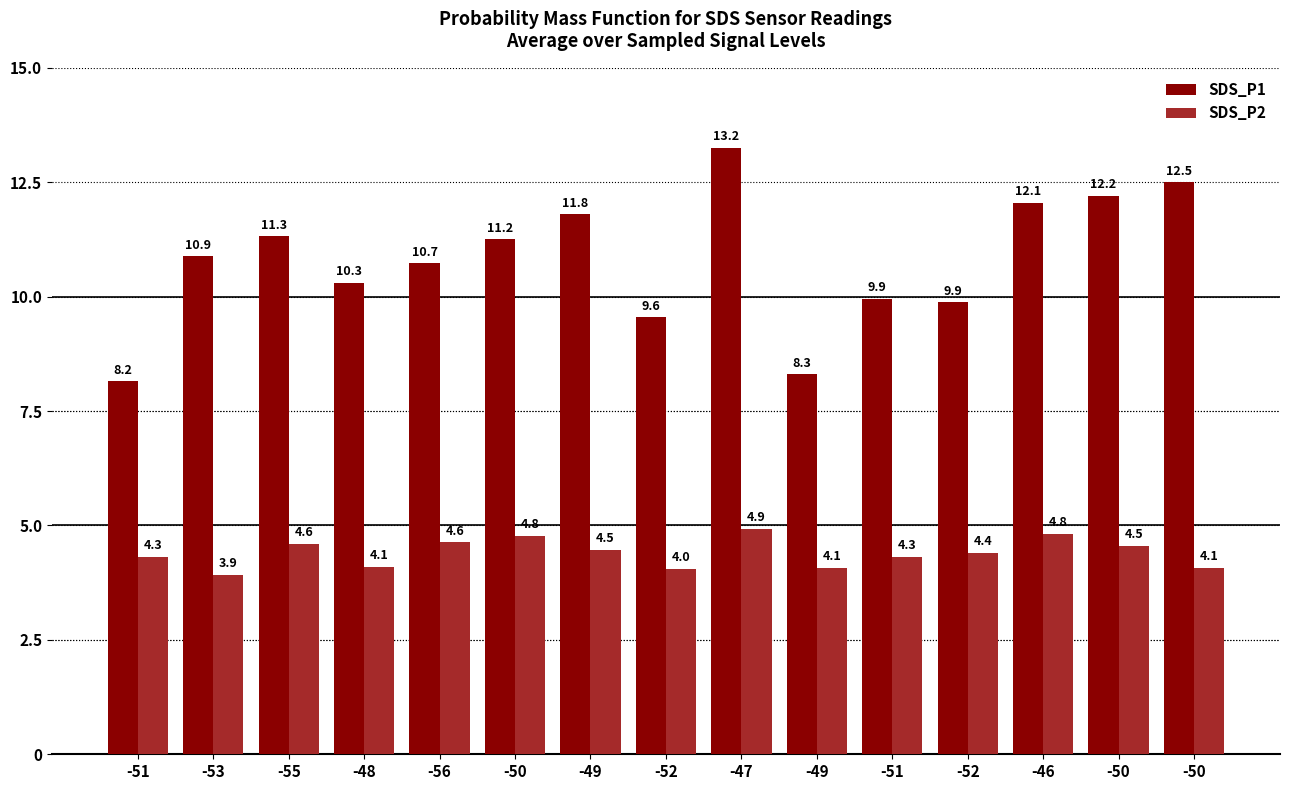

What is the approximate value of SDS_P2 at -48?

4.1